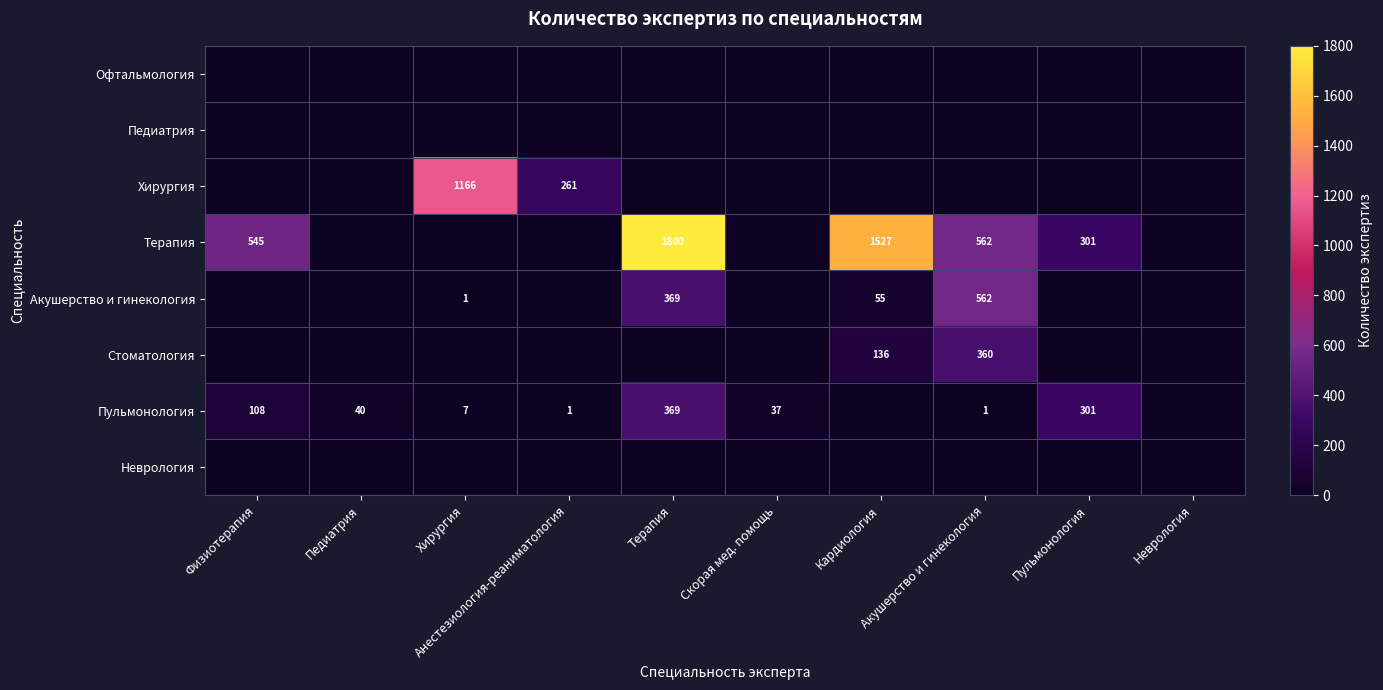

What is the approximate value of Акушерство и гинекология at Кардиология, to the nearest 10?

60